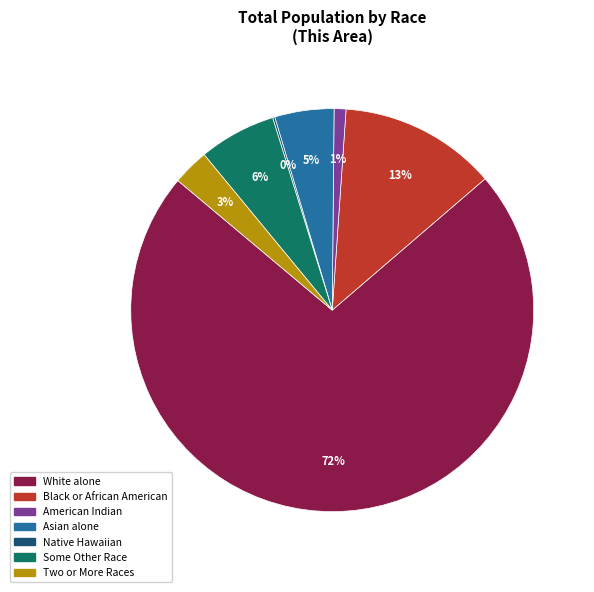

Does any single category account for the majority?

Yes